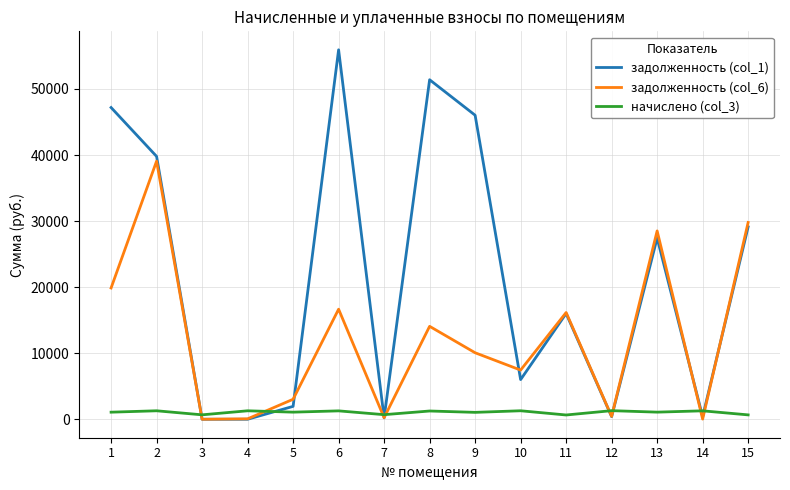

At which category does the chart reach its peak across all series?

6